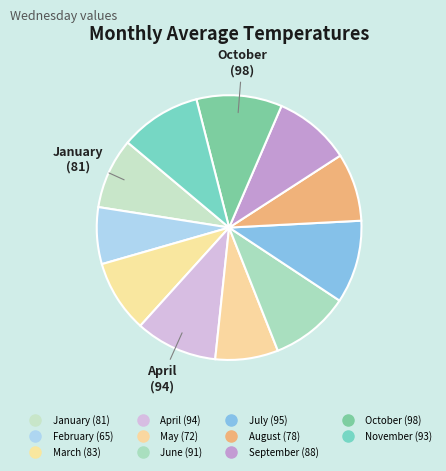

Combined, do April and September account for over 50%?

No